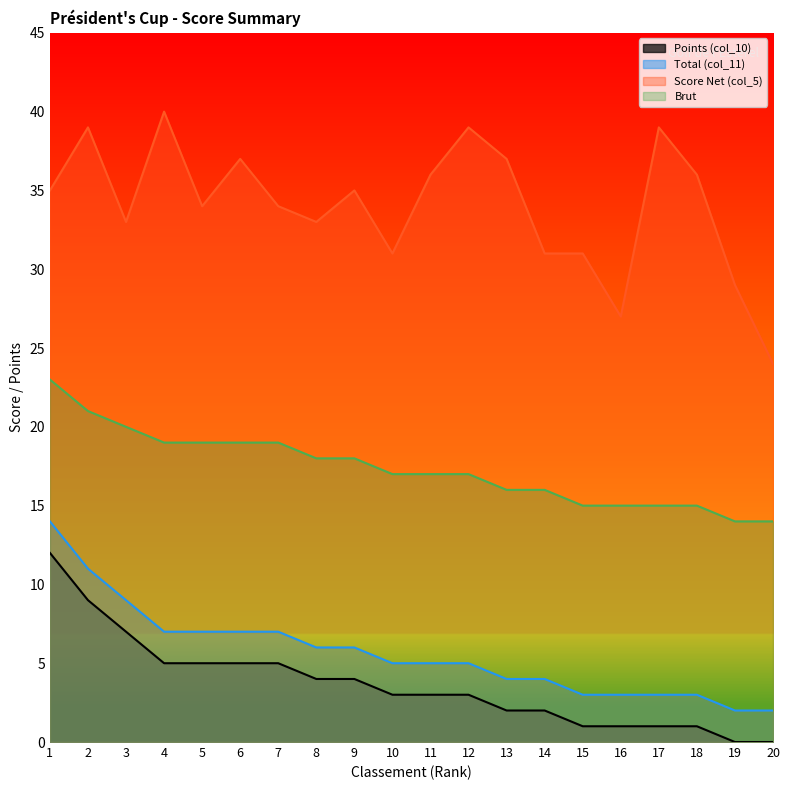

What is the value of the Brut point at the 13th from the left?

16